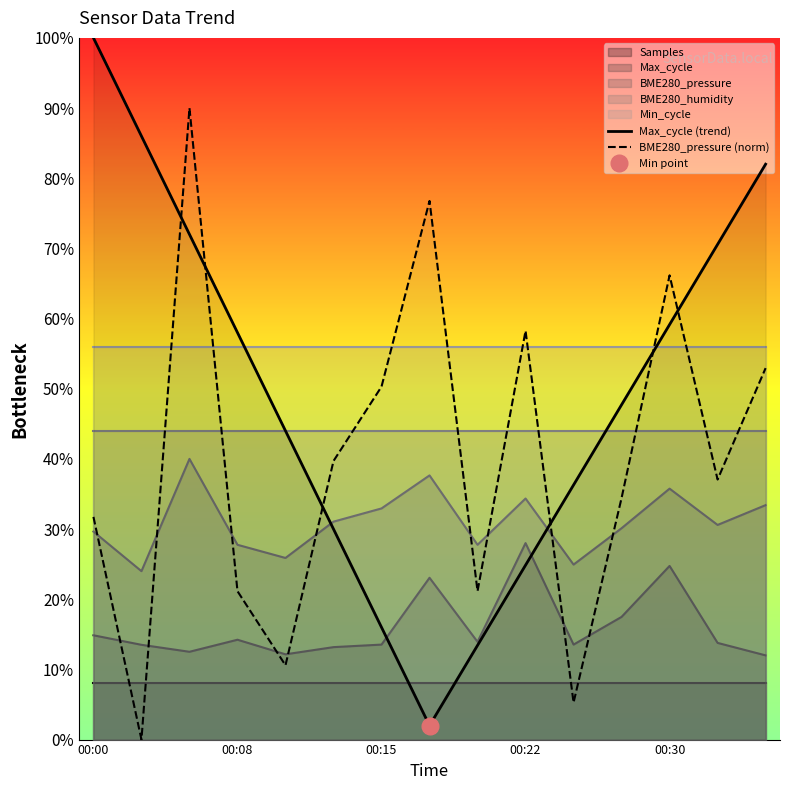

Is the value of BME280_pressure (norm) at 5 greater than the value of Max_cycle (trend) at 00:00?

No